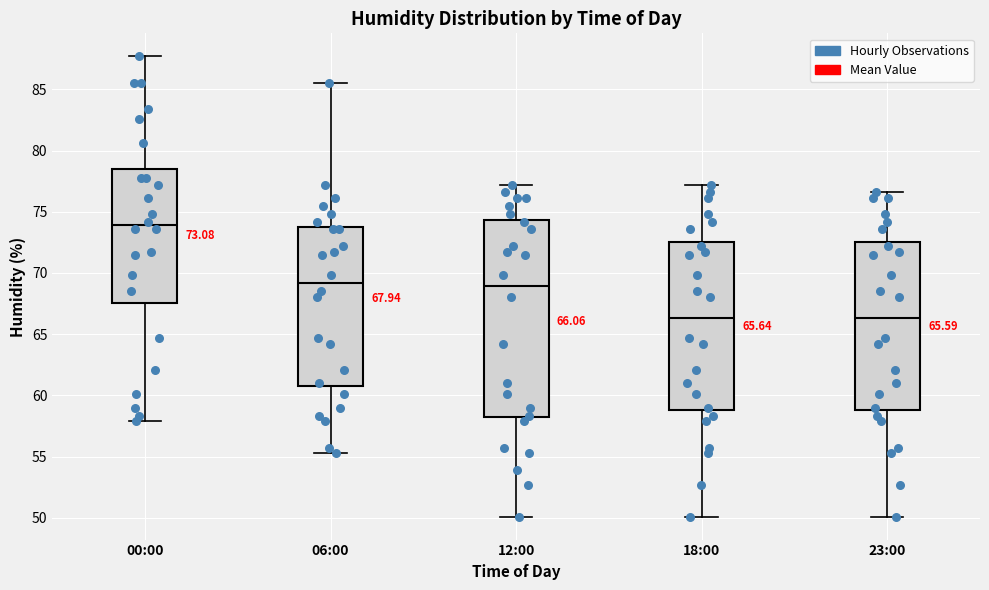

Comparing the boxes themselves (not the whiskers), which one is the tallest?

12:00